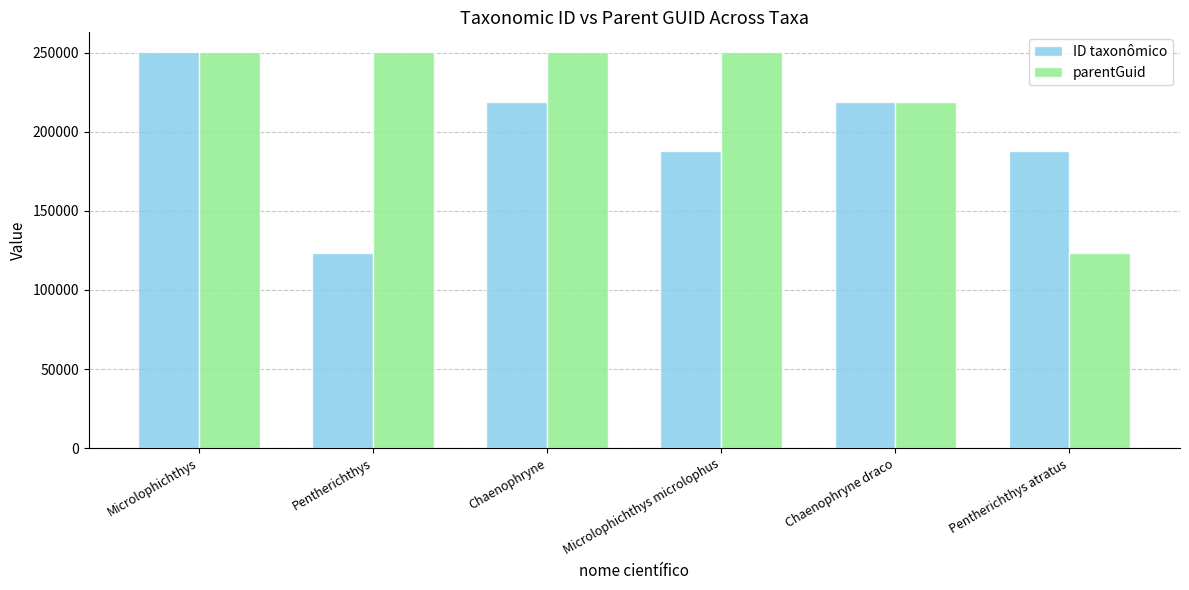

True or false: ID taxonômico has a value of 188075 at Microlophichthys microlophus.

True